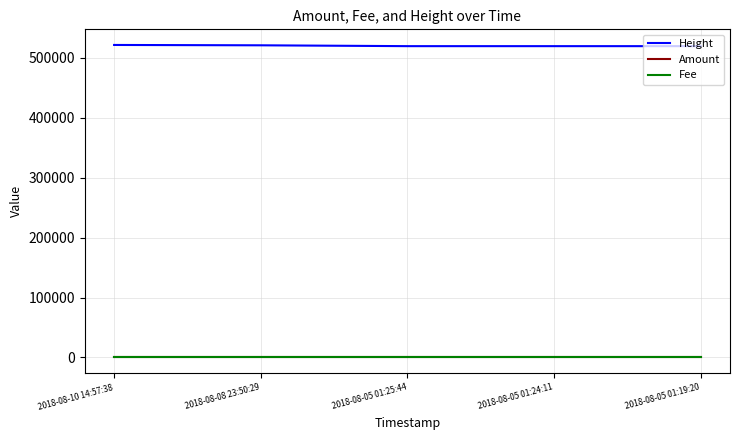

True or false: Height and Fee cross at least once.

False